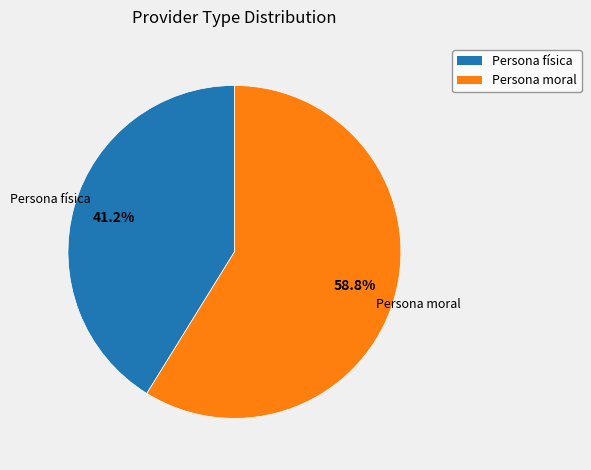

What is the total percentage of Persona física and Persona moral?

100.0%